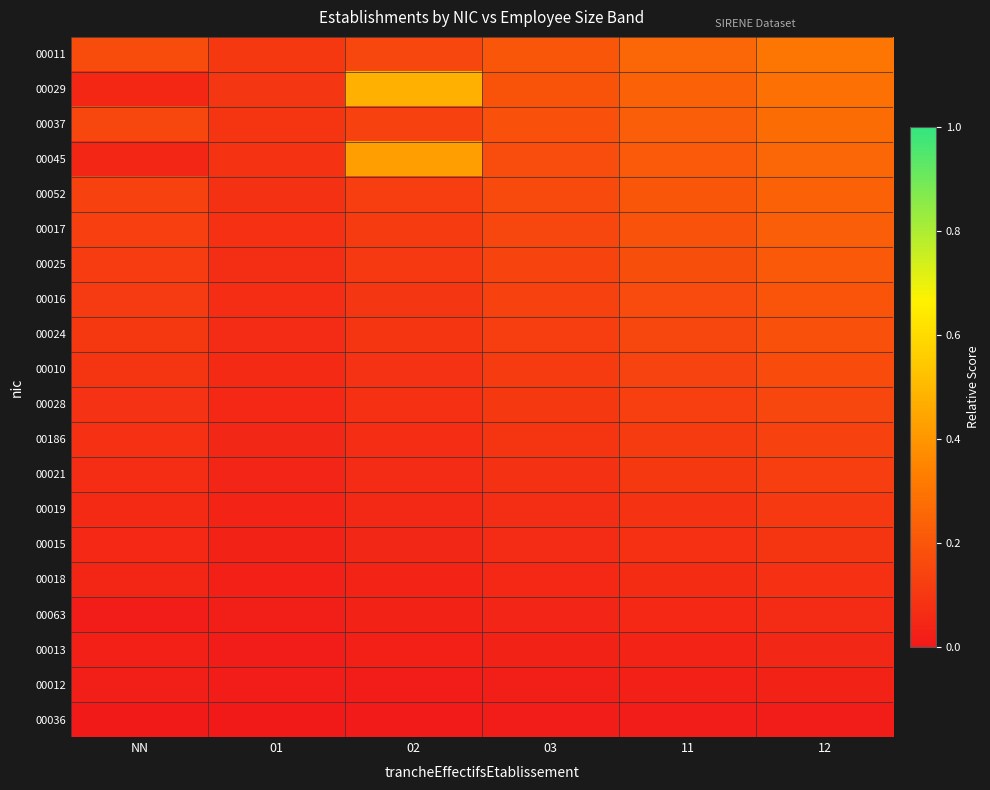

Reading right to left, what are all the values shown in this chart?

00011: 12=0.3	11=0.2	03=0.2	02=0.1	01=0.1	NN=0.2
00029: 12=0.3	11=0.2	03=0.2	02=0.5	01=0.1	NN=0.0
00037: 12=0.3	11=0.2	03=0.2	02=0.1	01=0.1	NN=0.1
00045: 12=0.3	11=0.2	03=0.2	02=0.4	01=0.1	NN=0.0
00052: 12=0.2	11=0.2	03=0.2	02=0.1	01=0.1	NN=0.1
00017: 12=0.2	11=0.2	03=0.1	02=0.1	01=0.1	NN=0.1
00025: 12=0.2	11=0.2	03=0.1	02=0.1	01=0.1	NN=0.1
00016: 12=0.2	11=0.2	03=0.1	02=0.1	01=0.1	NN=0.1
00024: 12=0.2	11=0.1	03=0.1	02=0.1	01=0.1	NN=0.1
00010: 12=0.2	11=0.1	03=0.1	02=0.1	01=0.1	NN=0.1
00028: 12=0.1	11=0.1	03=0.1	02=0.1	01=0.0	NN=0.1
00186: 12=0.1	11=0.1	03=0.1	02=0.1	01=0.0	NN=0.1
00021: 12=0.1	11=0.1	03=0.1	02=0.1	01=0.0	NN=0.1
00019: 12=0.1	11=0.1	03=0.1	02=0.1	01=0.0	NN=0.1
00015: 12=0.1	11=0.1	03=0.1	02=0.0	01=0.0	NN=0.0
00018: 12=0.1	11=0.1	03=0.0	02=0.0	01=0.0	NN=0.0
00063: 12=0.1	11=0.1	03=0.0	02=0.0	01=0.0	NN=0.0
00013: 12=0.0	11=0.0	03=0.0	02=0.0	01=0.0	NN=0.0
00012: 12=0.0	11=0.0	03=0.0	02=0.0	01=0.0	NN=0.0
00036: 12=0.0	11=0.0	03=0.0	02=0.0	01=0.0	NN=0.0